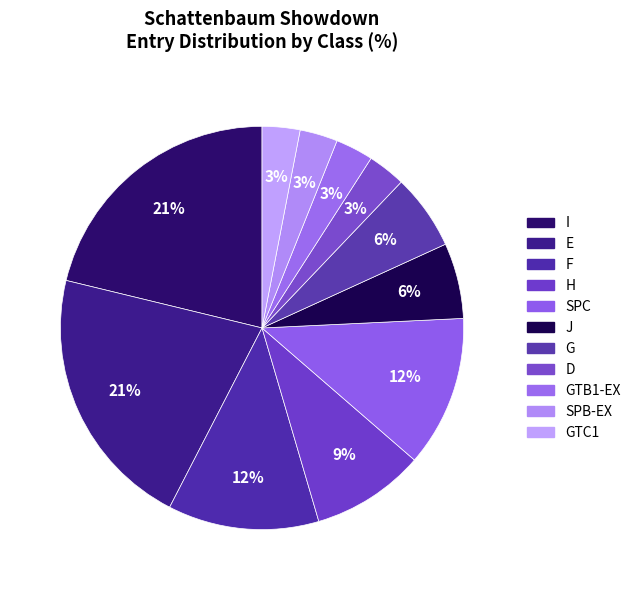

Which slice is the largest?

I